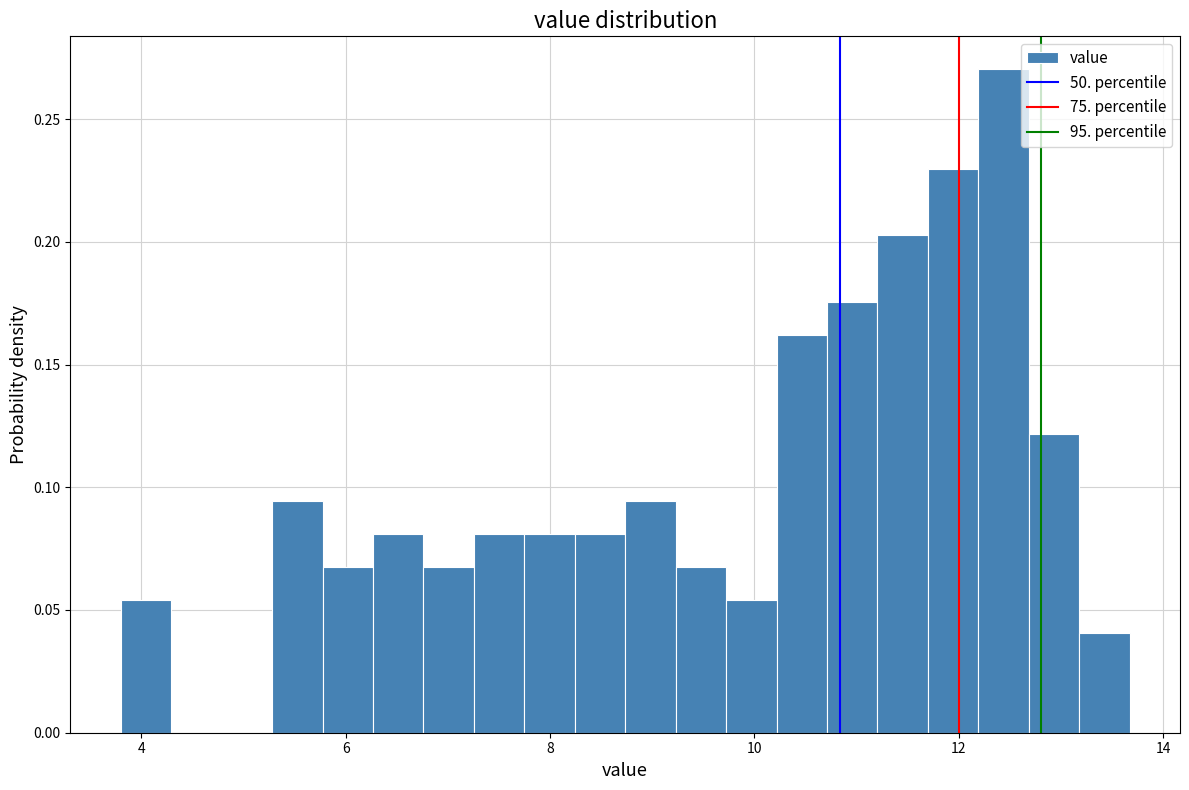

Around what value on the x-axis is the tallest bar? Give the approximate position of its centre, as read against the axis.

12.4